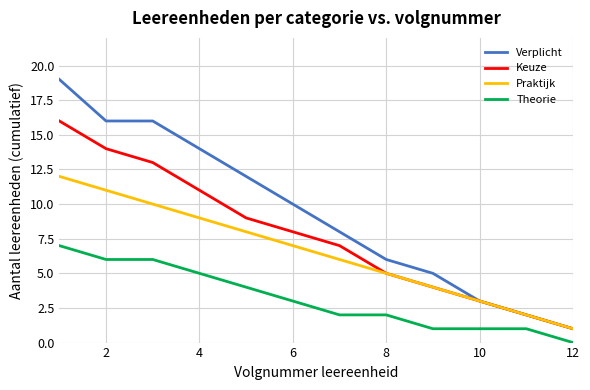

Which series has the widest spread of values?

Verplicht